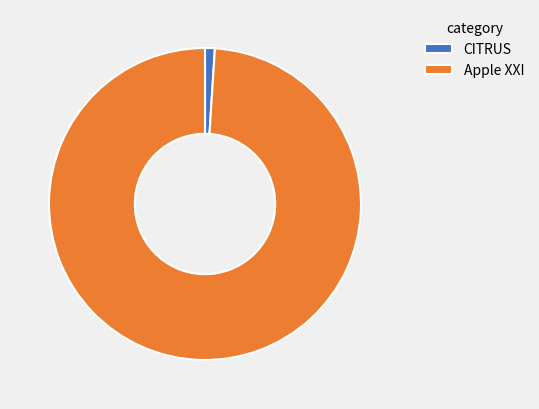

Rank the categories by value from lowest to highest.

CITRUS, Apple XXI